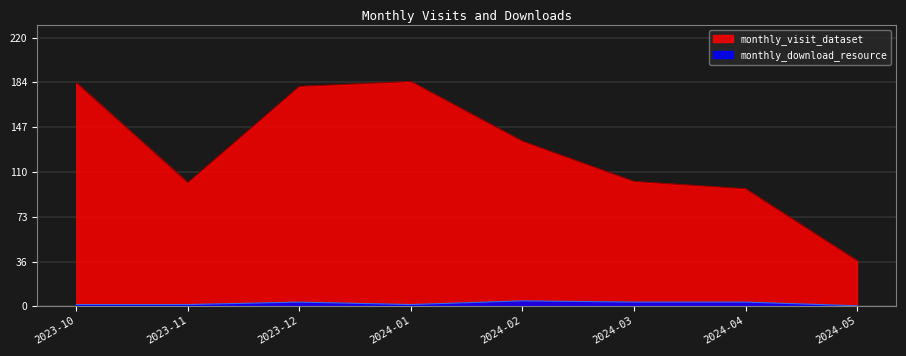

Reading left to right, what are all the values shown in this chart?

monthly_visit_dataset: 183	101	180	184	135	102	96	37
monthly_download_resource: 1	1	3	1	4	3	3	0